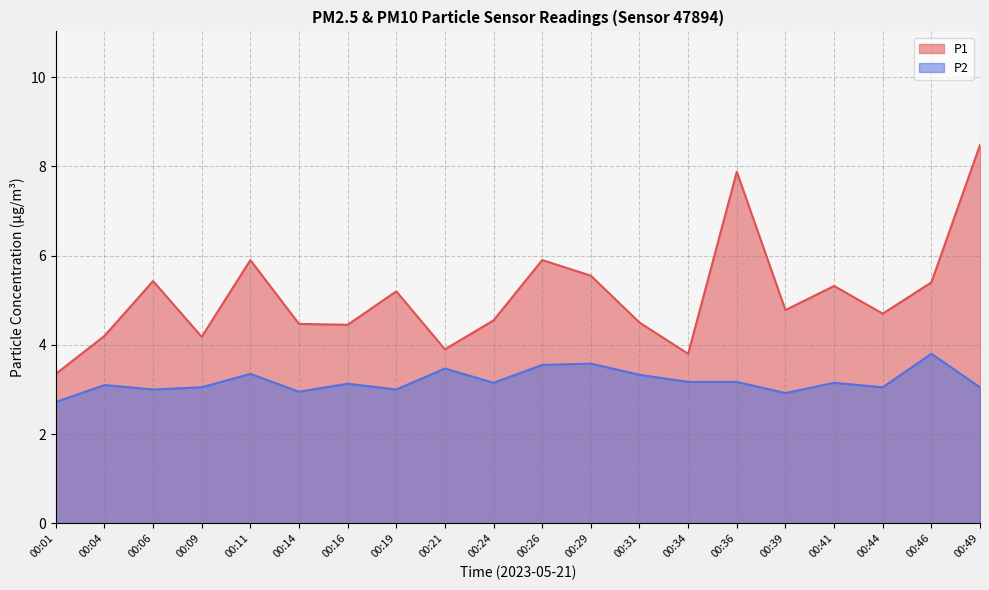

True or false: P1 and P2 cross at least once.

False